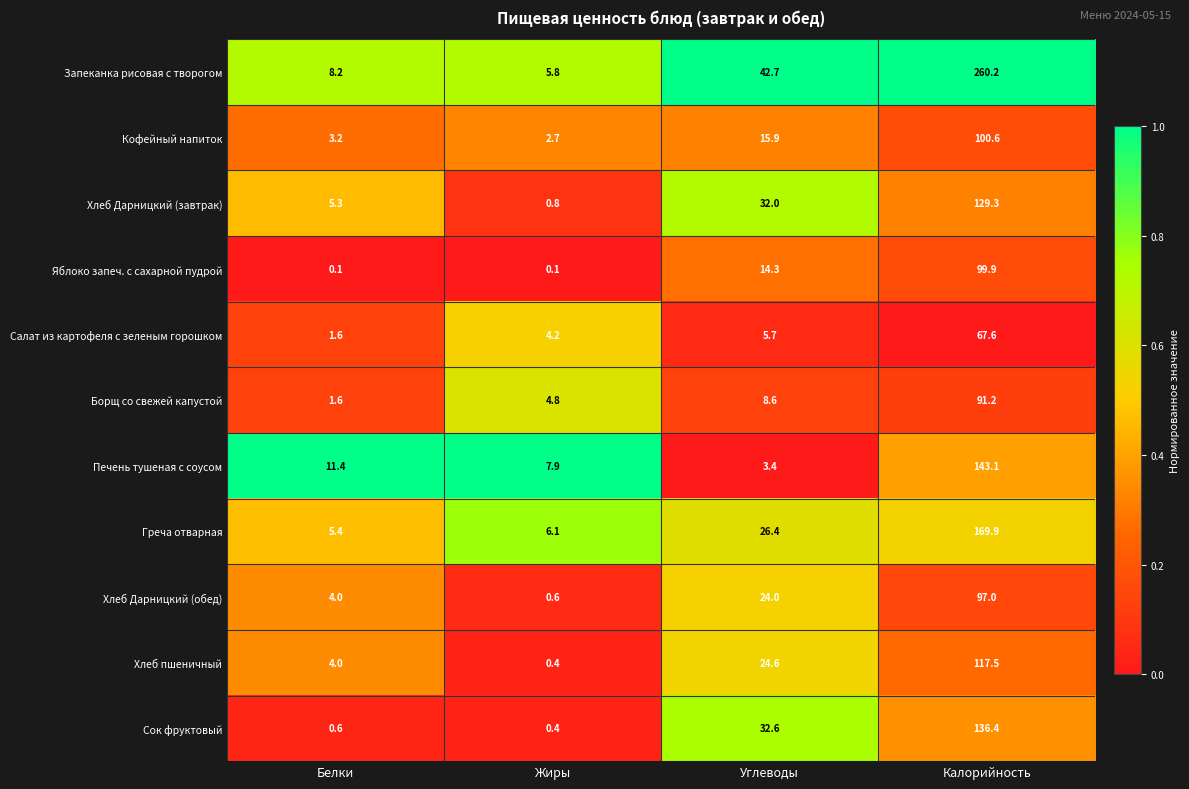

What is the total value across all series at Углеводы?

230.2